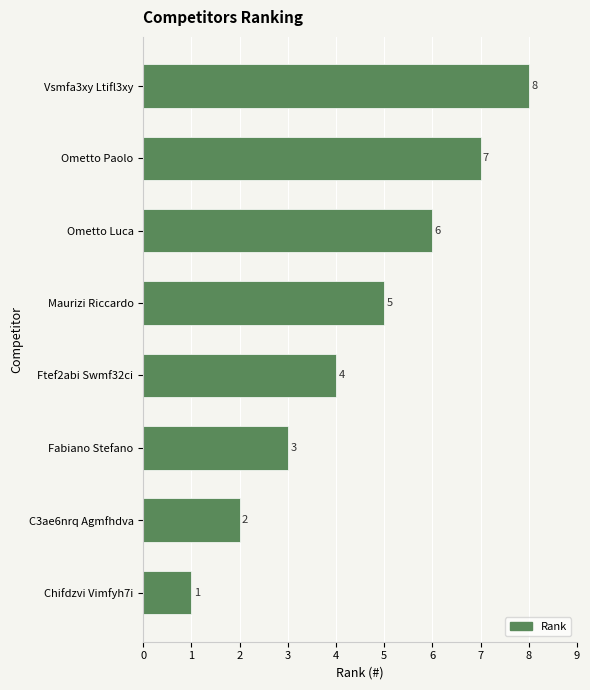

Which has a higher value, Fabiano Stefano or Vsmfa3xy Ltifl3xy?

Vsmfa3xy Ltifl3xy